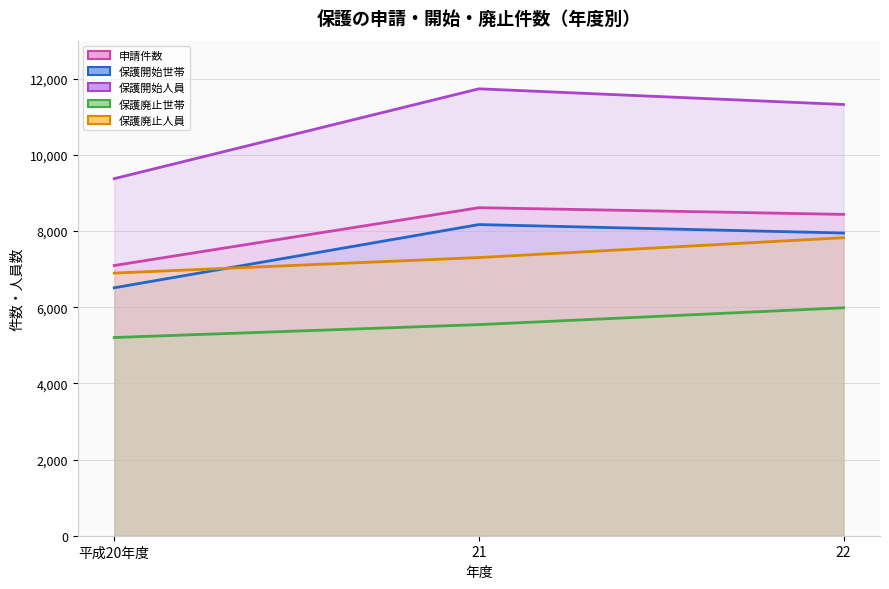

Reading left to right, list all the values displayed in this chart.

申請件数: 平成20年度=7096	21=8614	22=8438
保護開始世帯: 平成20年度=6511	21=8171	22=7949
保護開始人員: 平成20年度=9377	21=11736	22=11324
保護廃止世帯: 平成20年度=5205	21=5544	22=5986
保護廃止人員: 平成20年度=6897	21=7305	22=7826